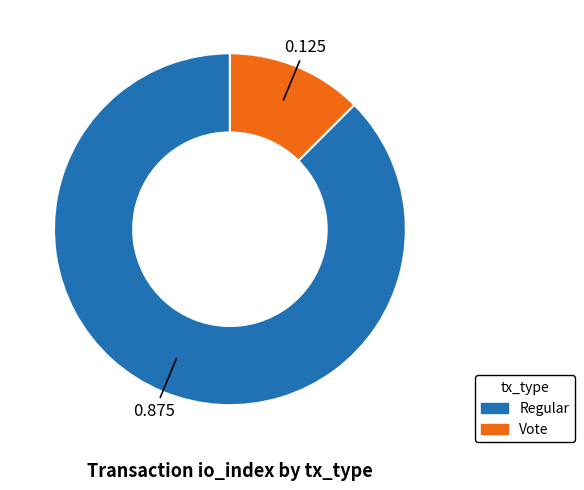

Is there any slice that represents more than half of the pie?

Yes